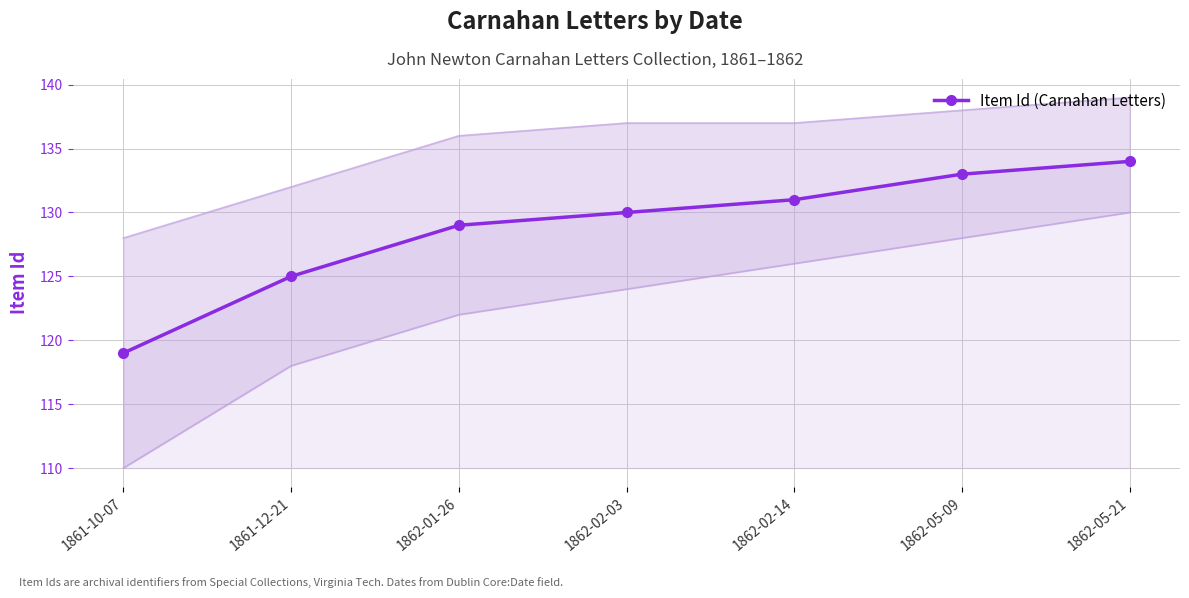

Reading left to right, list all the values displayed in this chart.

119	125	129	130	131	133	134